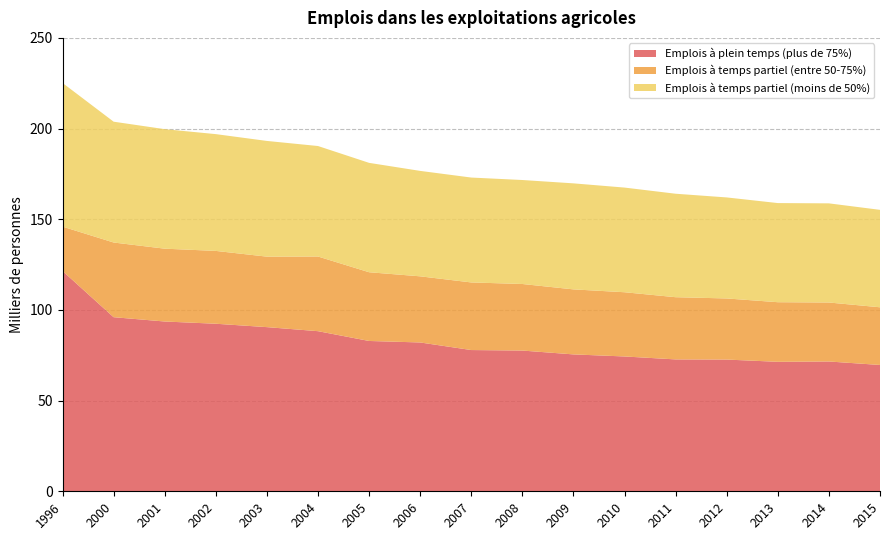

Reading left to right, extract all data points from this chart.

Emplois à plein temps (plus de 75%): 1996=121.5	2000=96.0	2001=93.6	2002=92.4	2003=90.5	2004=88.3	2005=82.9	2006=82.1	2007=77.9	2008=77.6	2009=75.5	2010=74.3	2011=72.7	2012=72.6	2013=71.4	2014=71.6	2015=69.7
Emplois à temps partiel (entre 50-75%): 1996=24.5	2000=41.2	2001=40.2	2002=40.2	2003=38.9	2004=41.2	2005=37.9	2006=36.5	2007=37.3	2008=36.7	2009=35.8	2010=35.4	2011=34.3	2012=33.7	2013=32.9	2014=32.5	2015=31.8
Emplois à temps partiel (moins de 50%): 1996=79.2	2000=66.6	2001=65.9	2002=64.4	2003=63.8	2004=60.9	2005=60.3	2006=58.1	2007=57.8	2008=57.3	2009=58.5	2010=57.7	2011=57.0	2012=55.7	2013=54.7	2014=54.7	2015=53.7